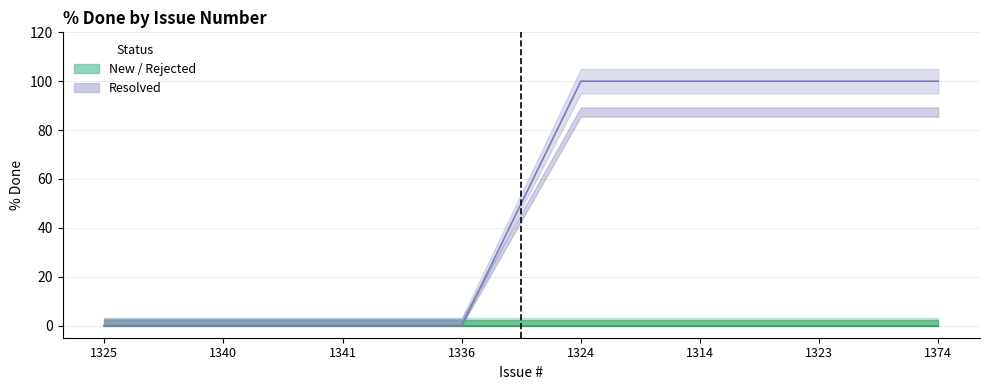

How many positive values are there?

4